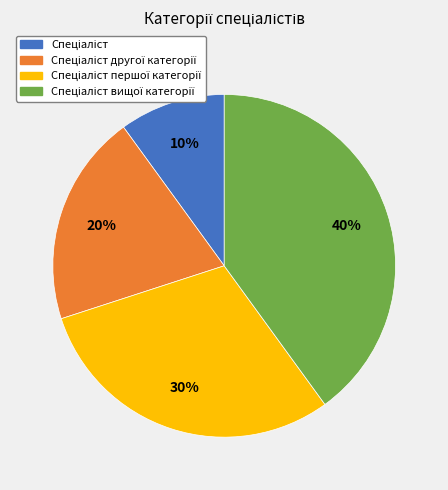

Is there a majority slice in this chart?

No